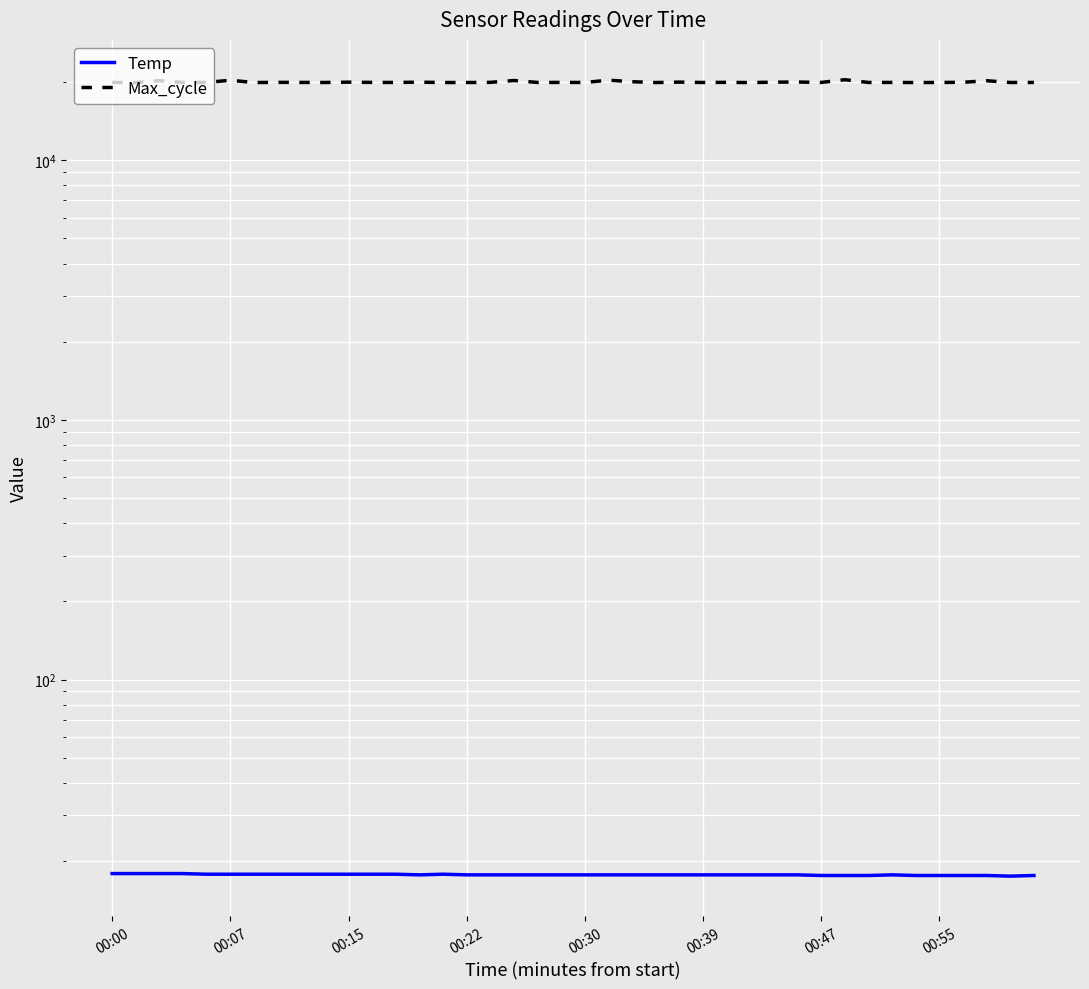

Where is Max_cycle nearest to the value 20161?

37